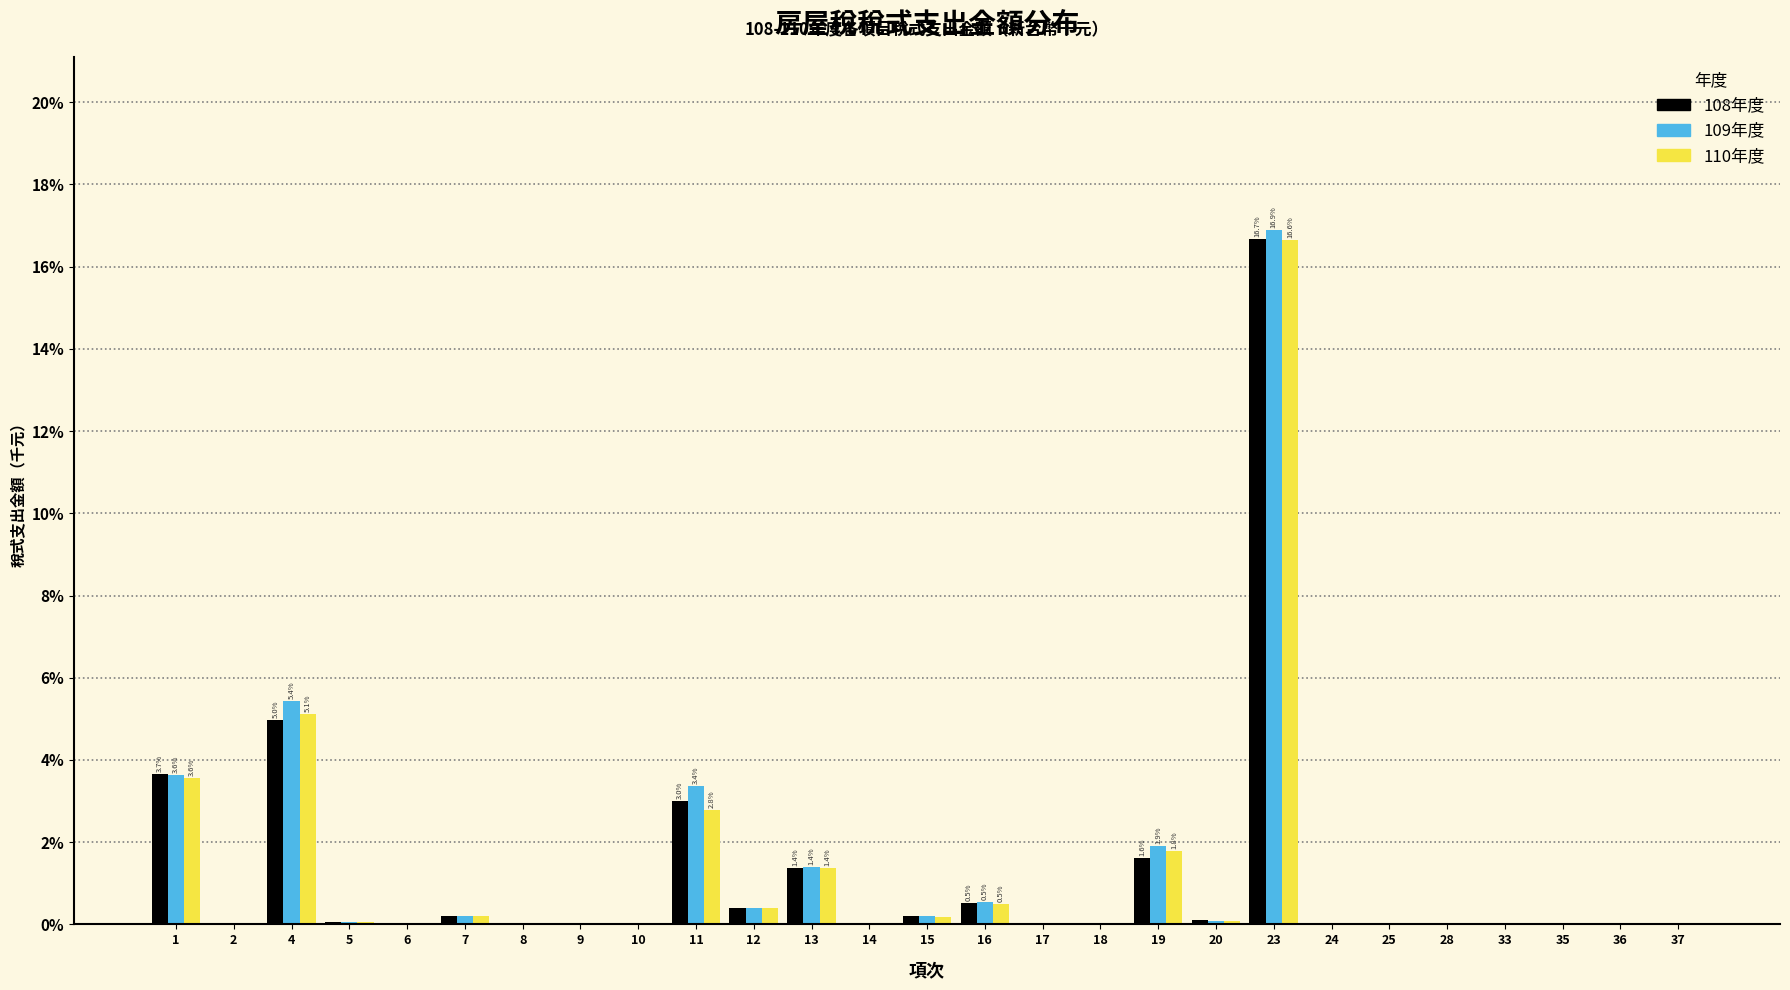

The 108年度 series shows 3.7 at 1. True or false?

True